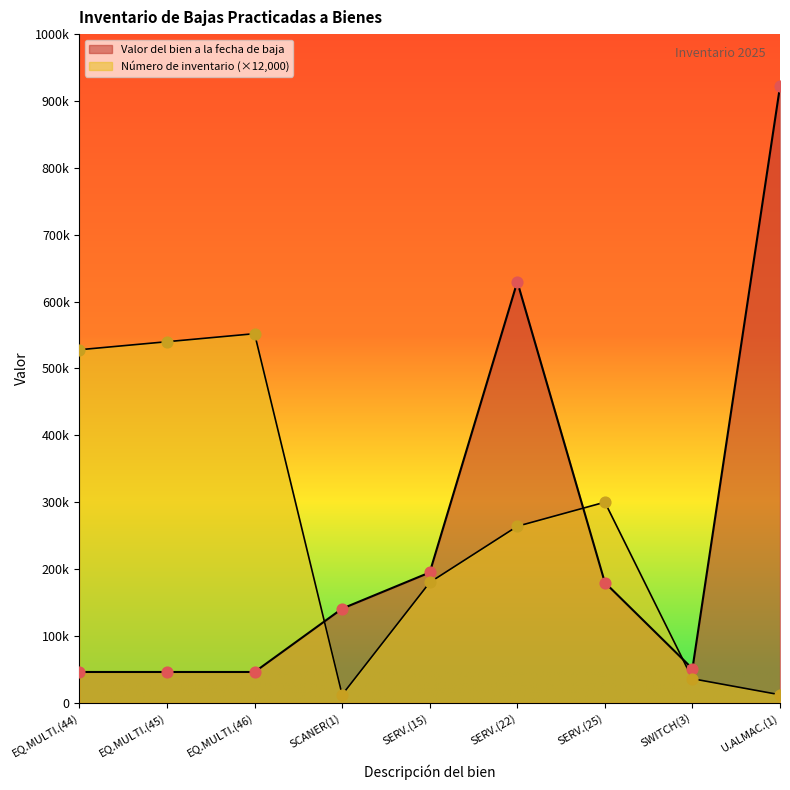

At how many categories does at least one series exceed 278591?

6